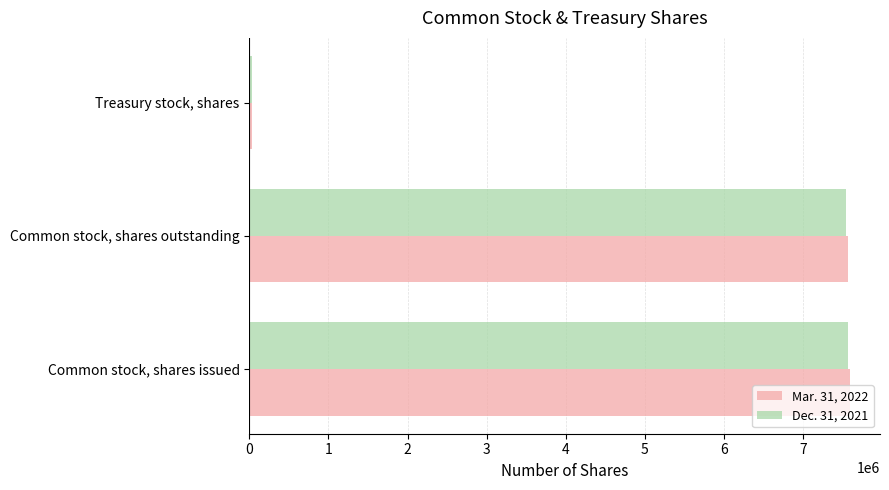

What are all the series names shown in the legend?

Mar. 31, 2022, Dec. 31, 2021